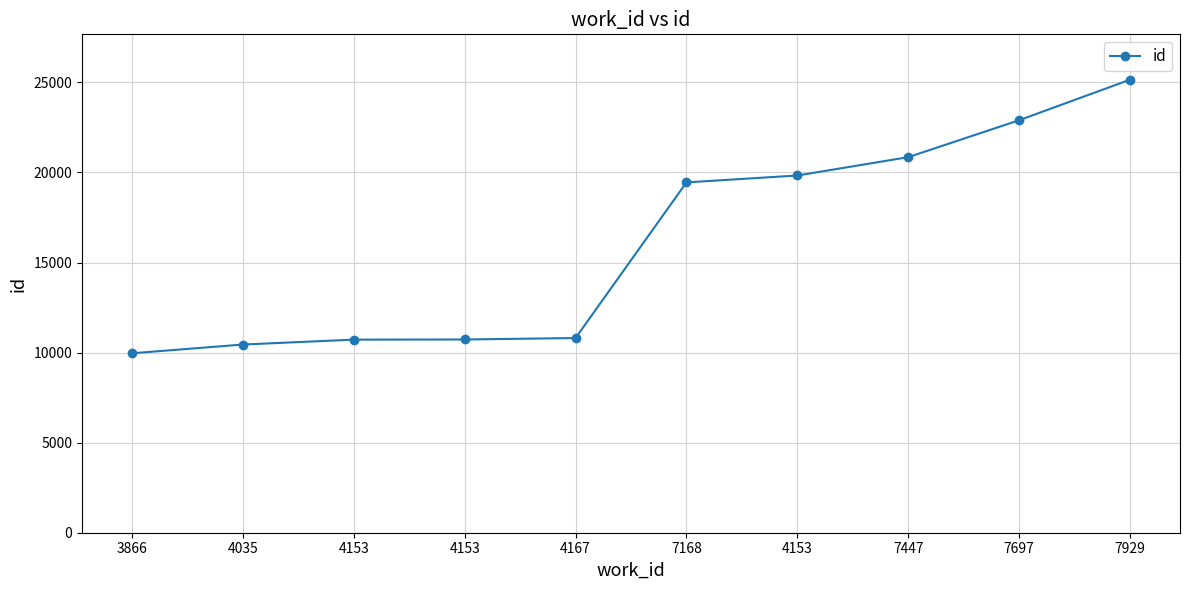

How many lines are shown in the chart?

1